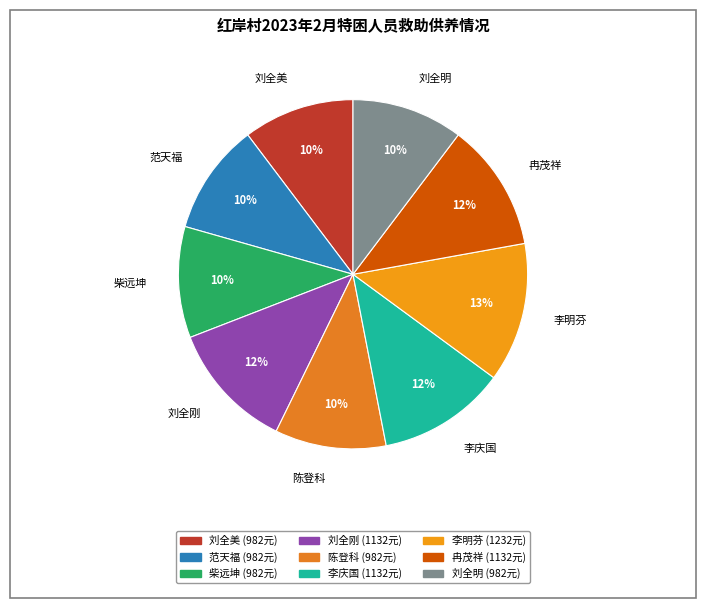

Is the sum of 刘全美 and 陈登科 greater than half?

No